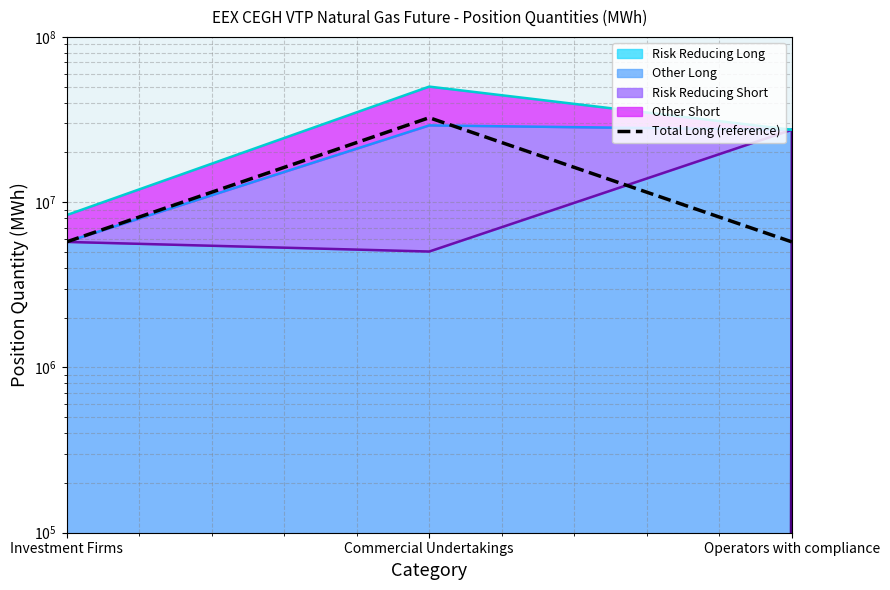

Which has a higher value, Commercial Undertakings or Operators with compliance?

Commercial Undertakings